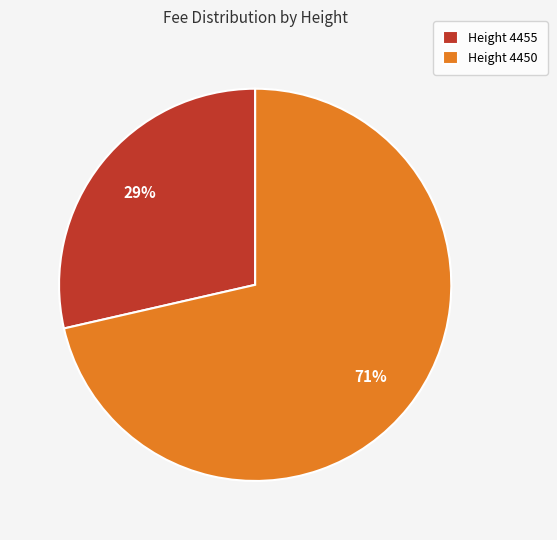

To the nearest percent, what is the combined percentage of Height 4455 and Height 4450?

100%